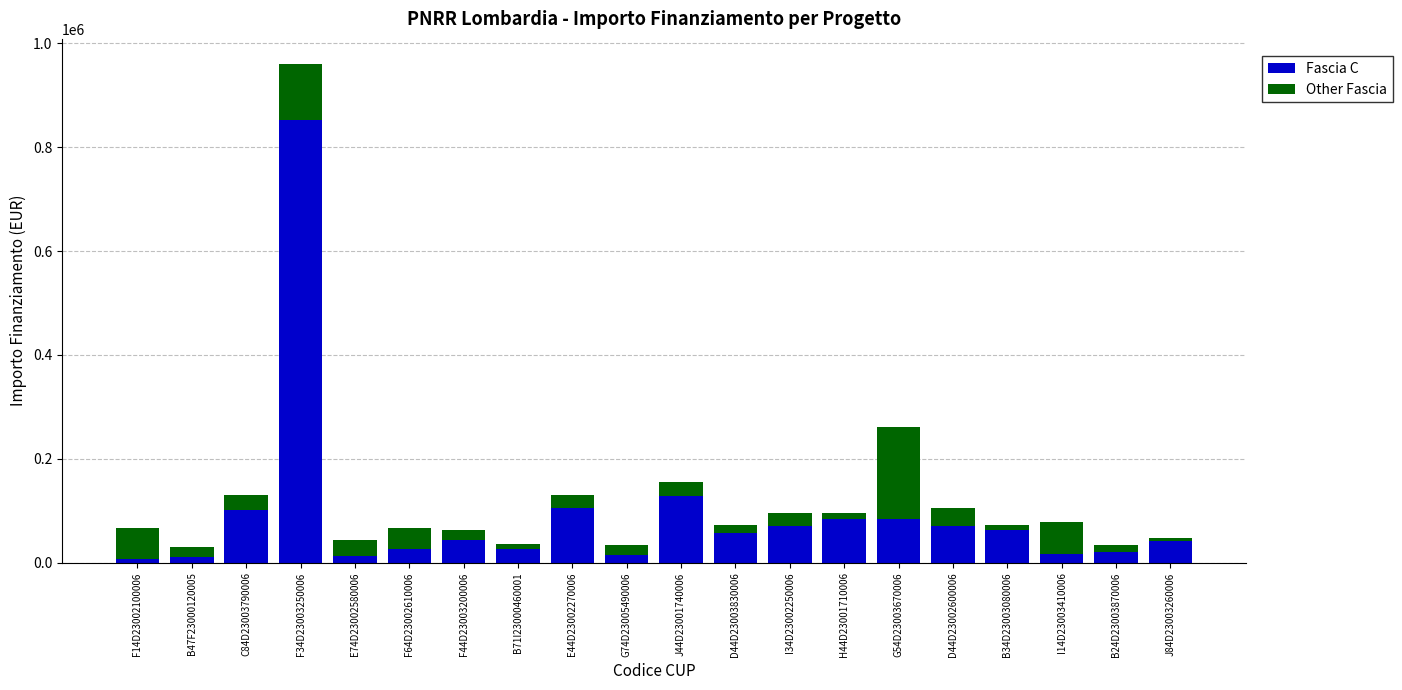

What is the average value of the Fascia C series?

91992.0